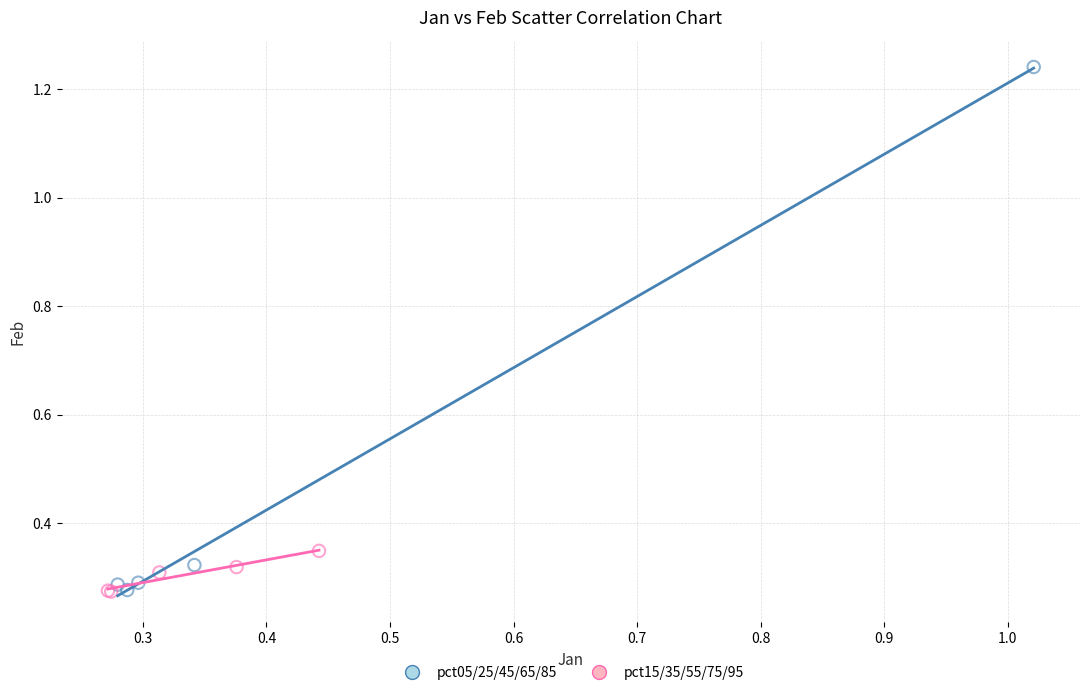

Which series has the largest Y range (max minus min)?

pct05/25/45/65/85